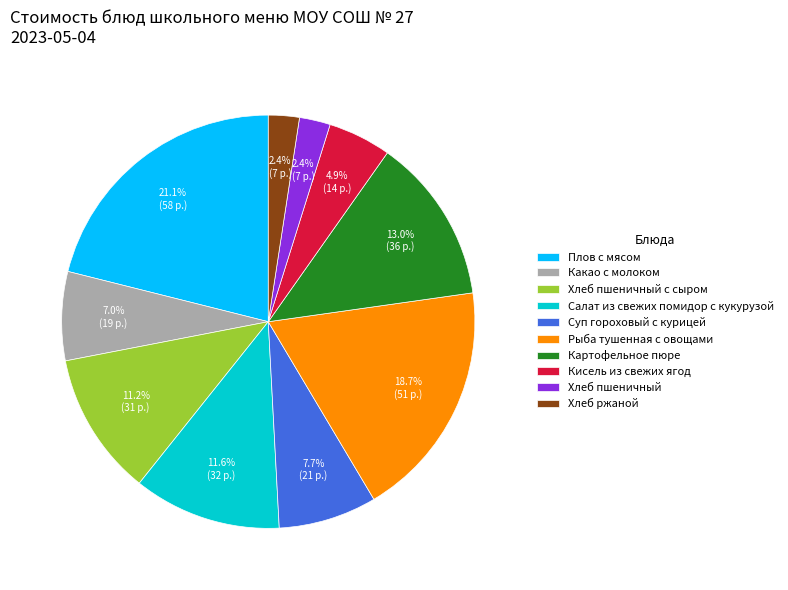

Is there any slice that represents more than half of the pie?

No